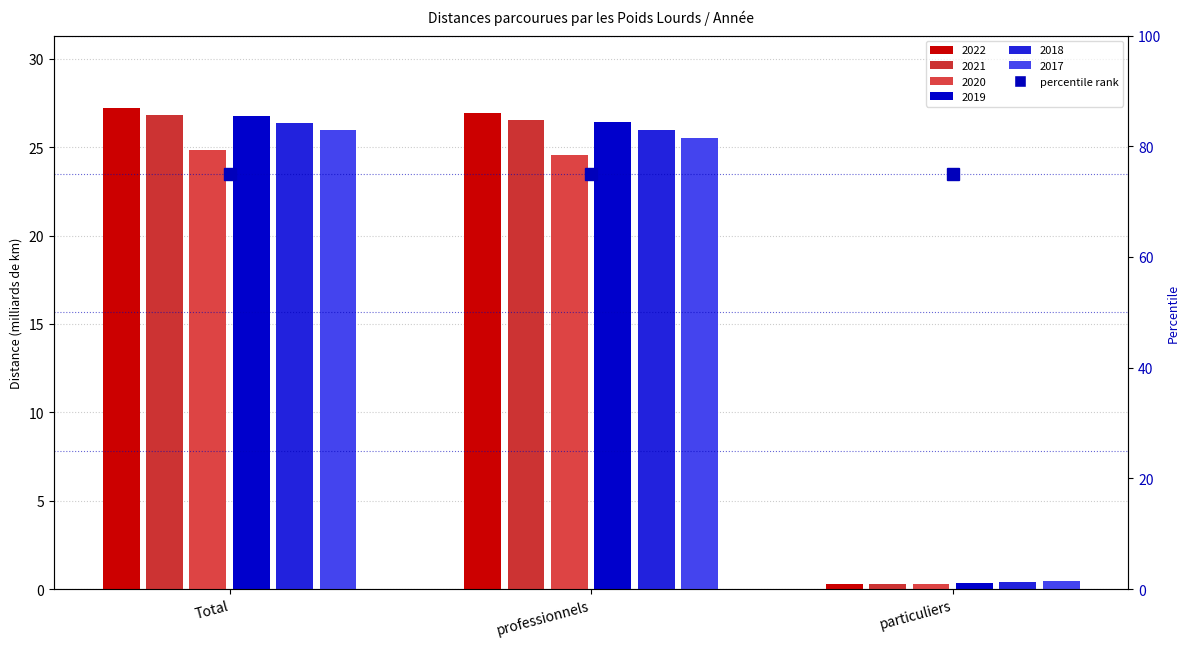

What is the value of the 2018 bar at the 3rd from the left?

0.4